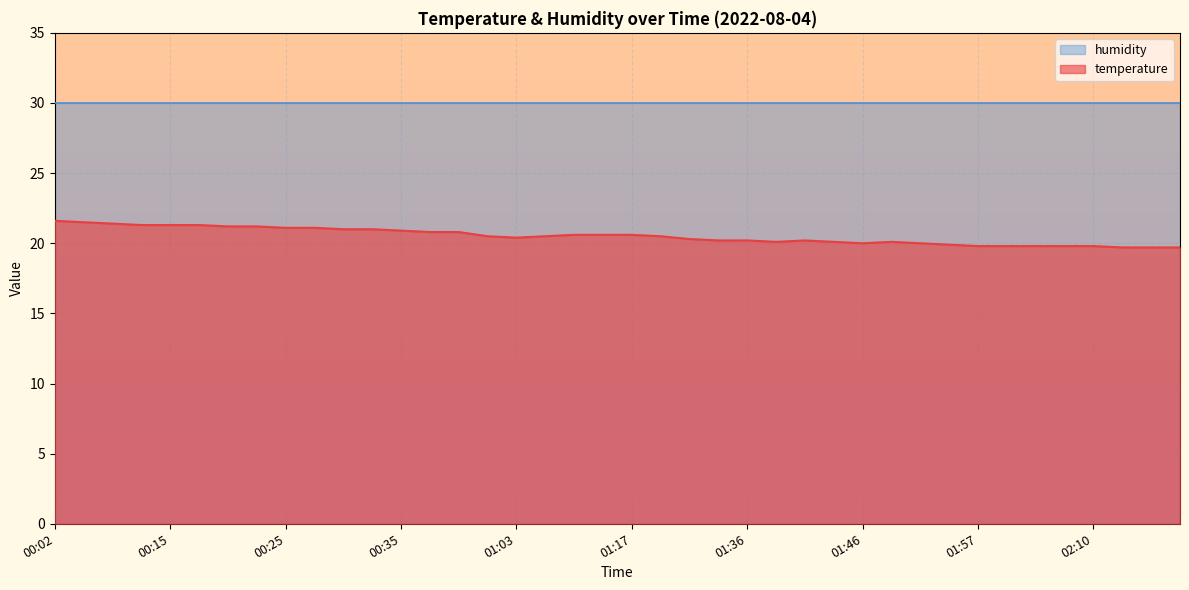

True or false: the data shows 31.5 at 00:05.

False